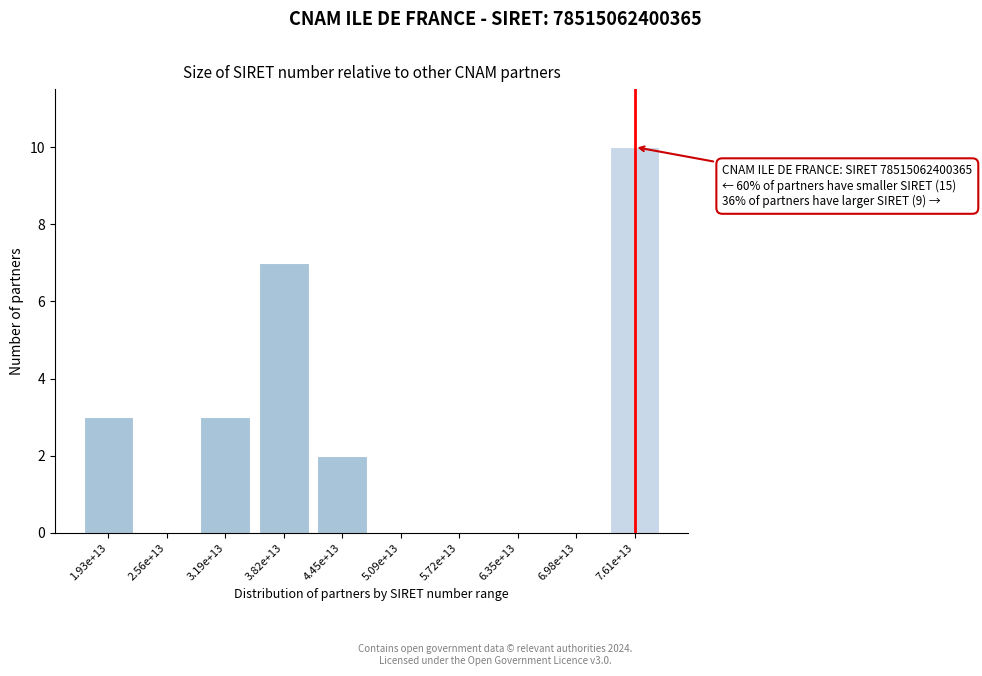

Reading left to right, what are all the values shown in this chart?

1.93e+13=3	2.56e+13=0	3.19e+13=3	3.82e+13=7	4.45e+13=2	5.09e+13=0	5.72e+13=0	6.35e+13=0	6.98e+13=0	7.61e+13=10